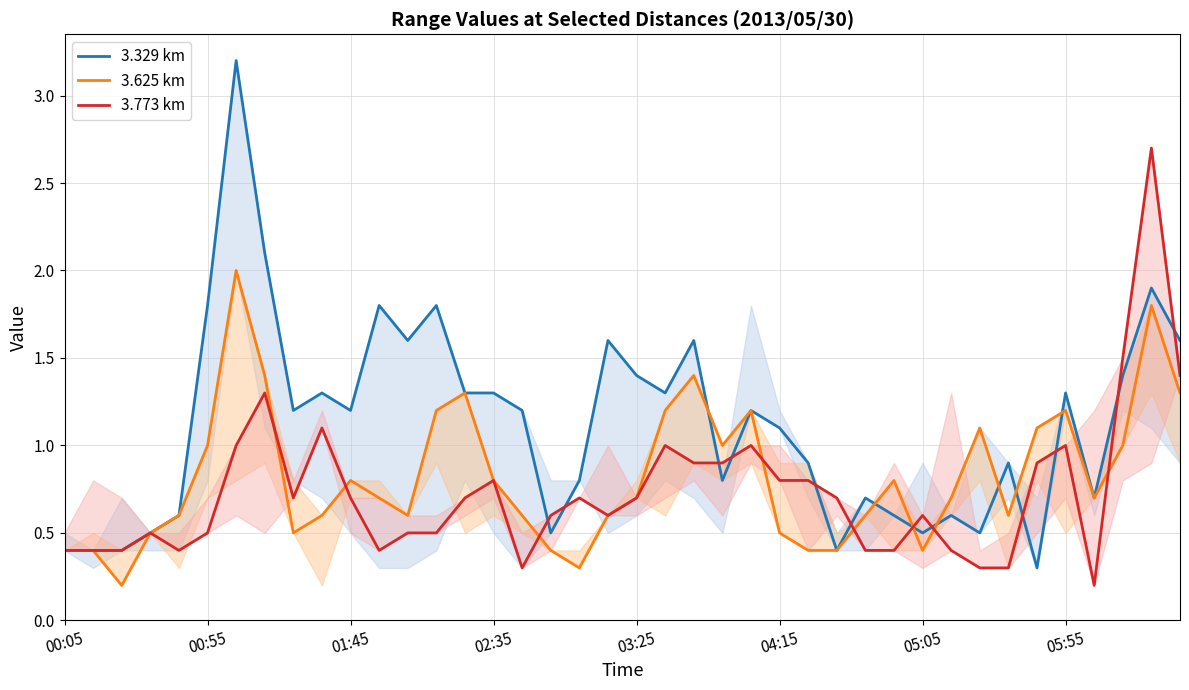

Which series has the largest range (max minus min)?

3.329 km